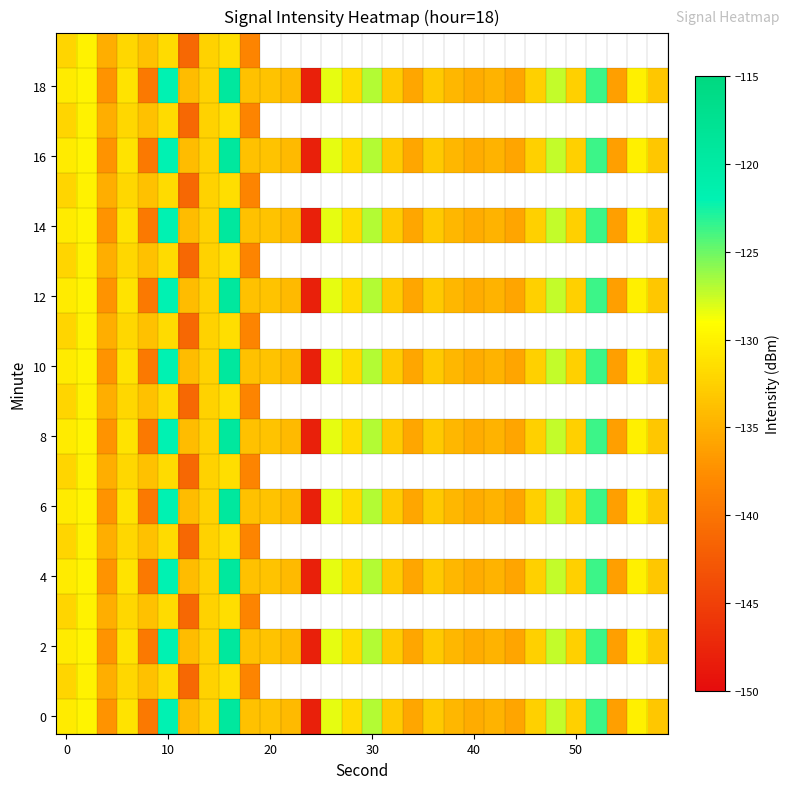

What is the total value across all series at 6?

-2751.8